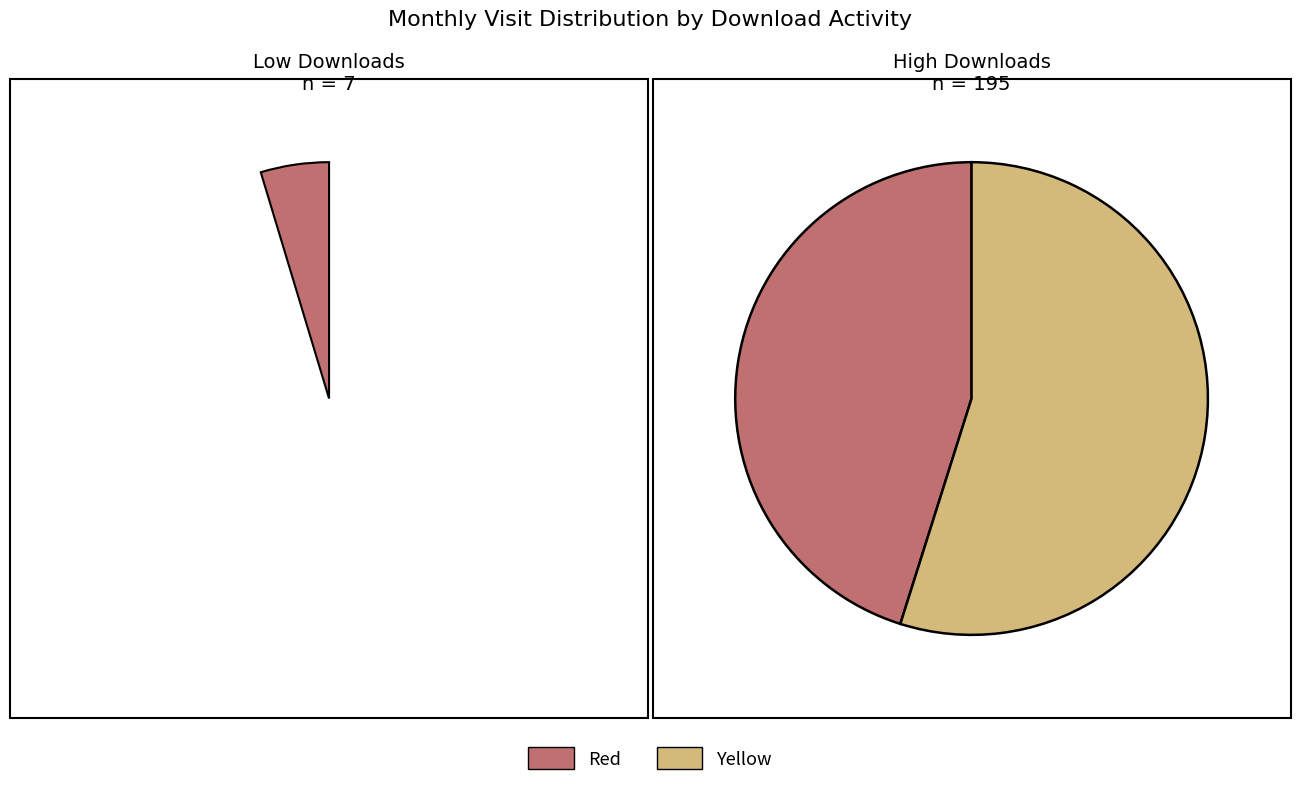

Does any single category account for the majority?

No